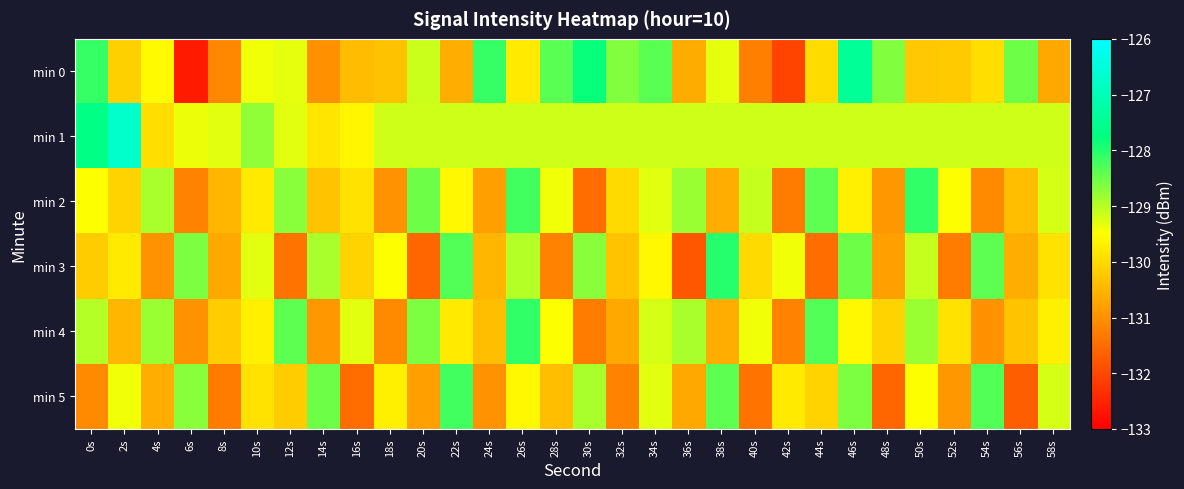

Which series has the largest range (max minus min)?

min 0